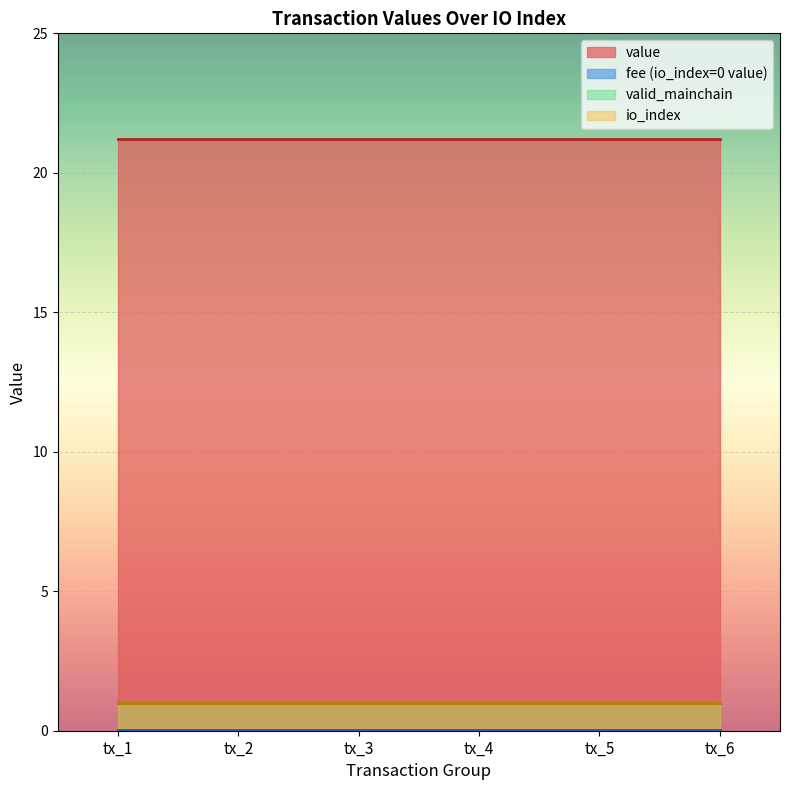

How many data points in value are above 21?

6